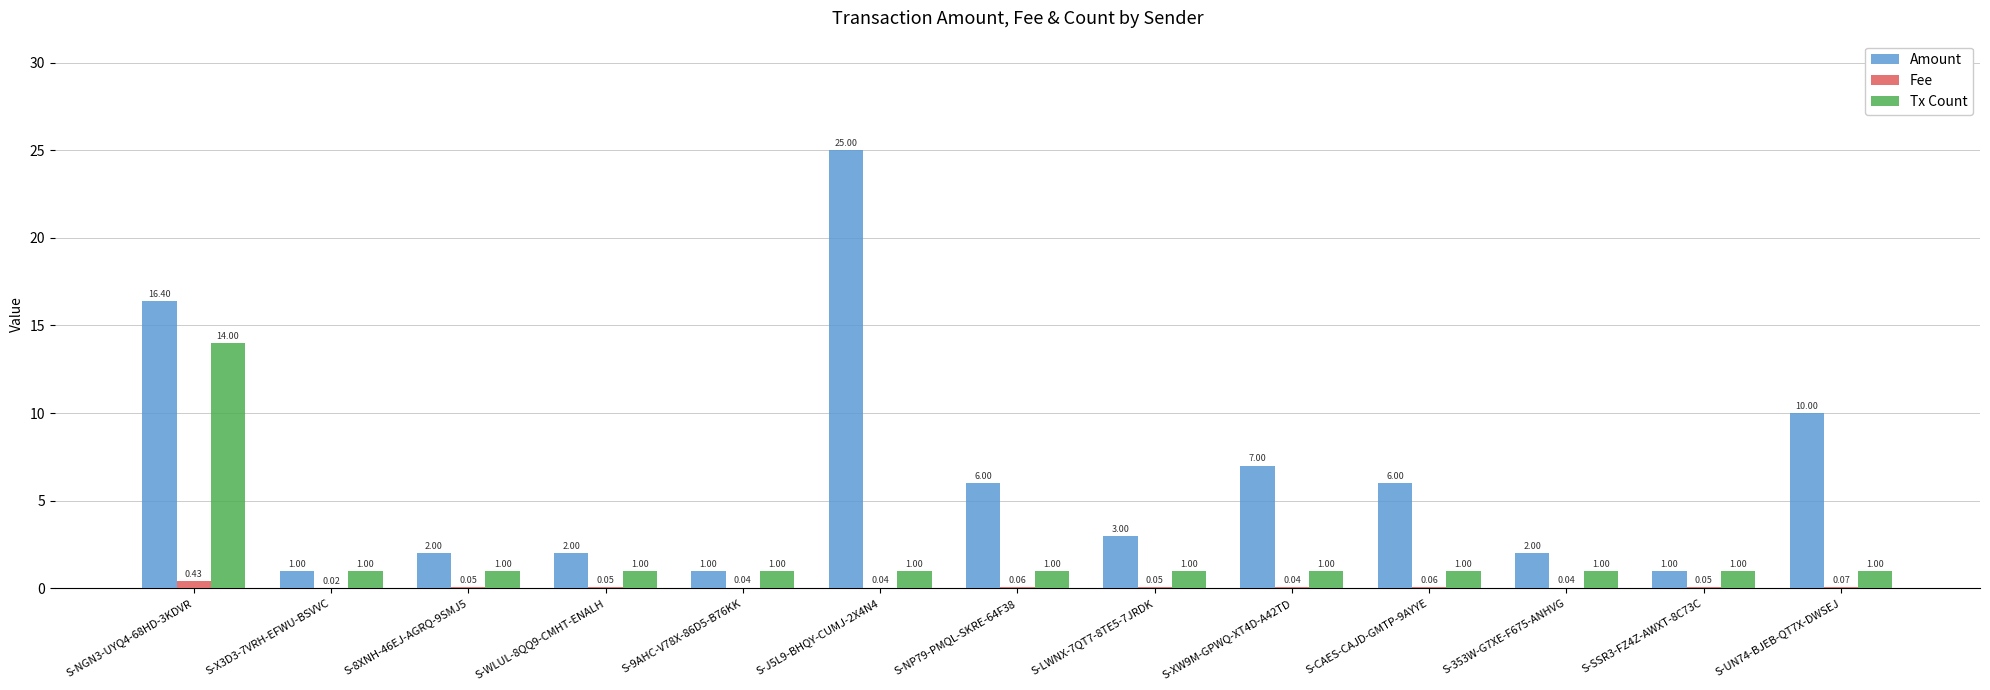

What is the sum of all Fee values?

1.0